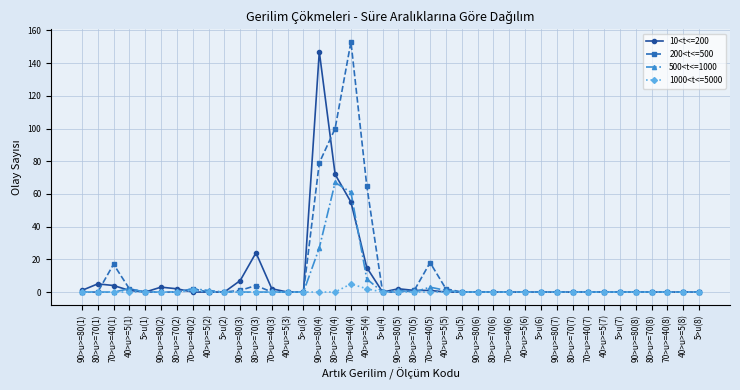

What are all the series names shown in the legend?

10<t<=200, 200<t<=500, 500<t<=1000, 1000<t<=5000